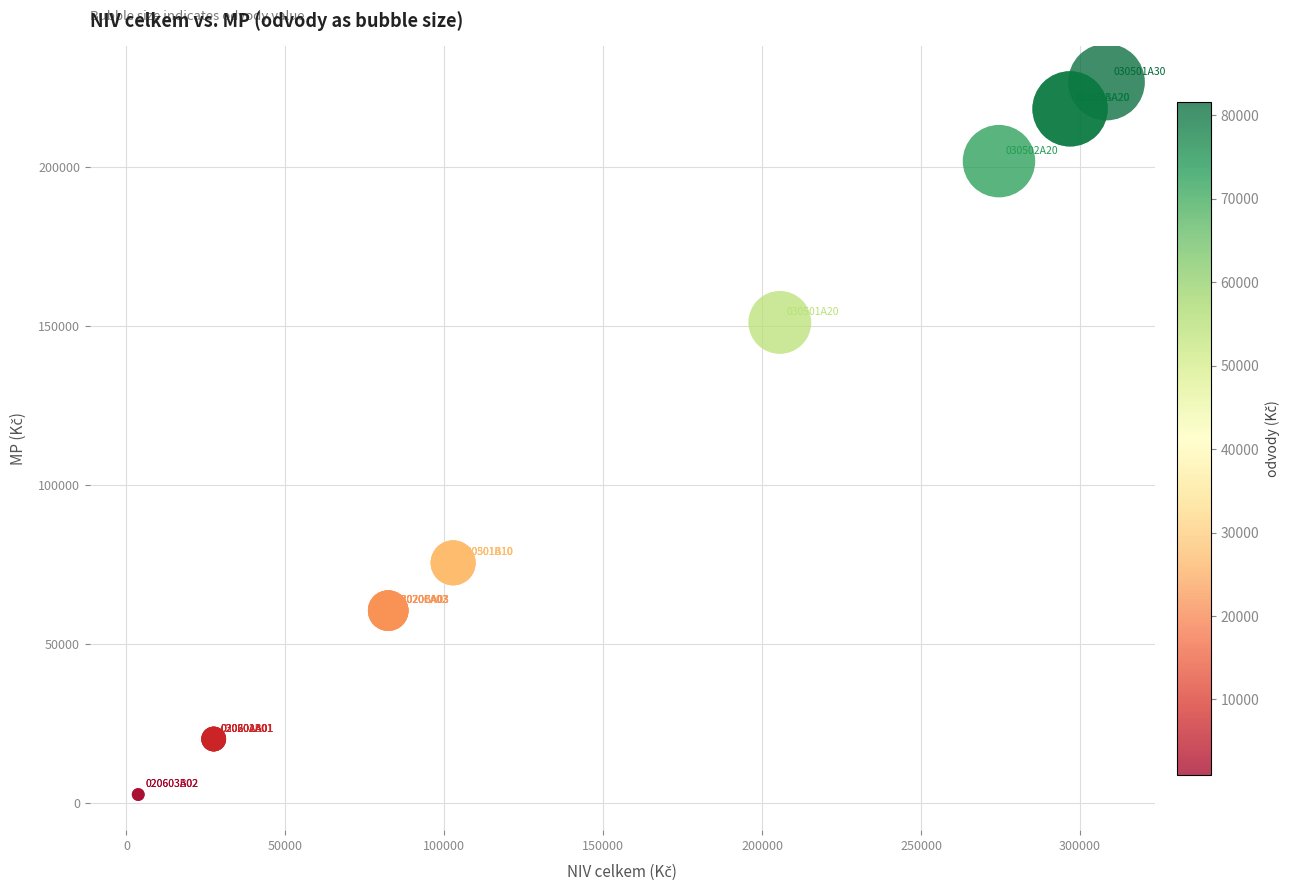

What Y value in the scatter plot is closest to 114722?

151143